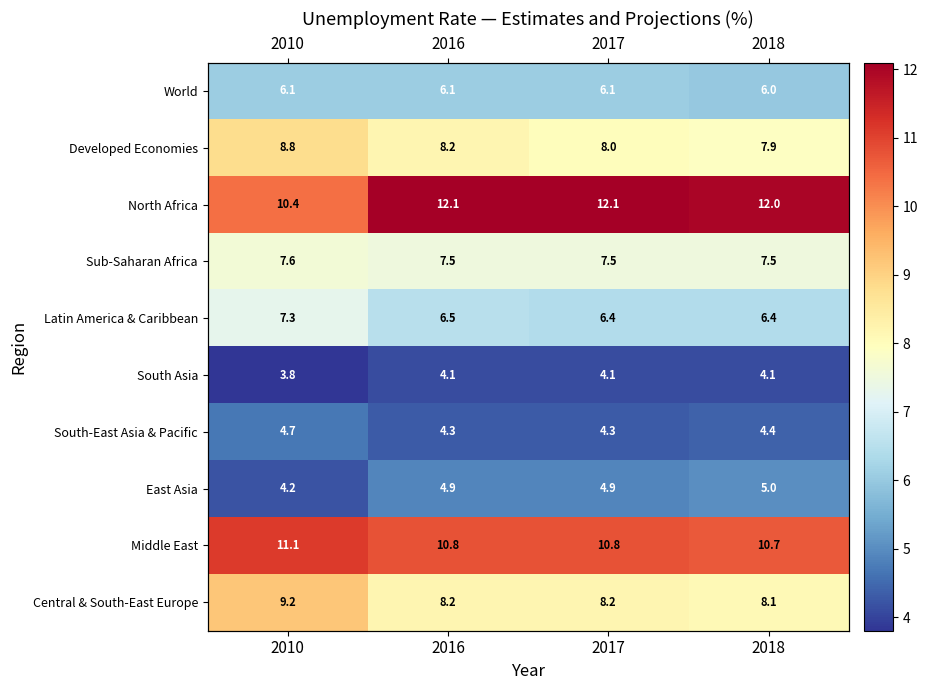

What is the difference between the maximum and minimum values in the East Asia series?

0.8